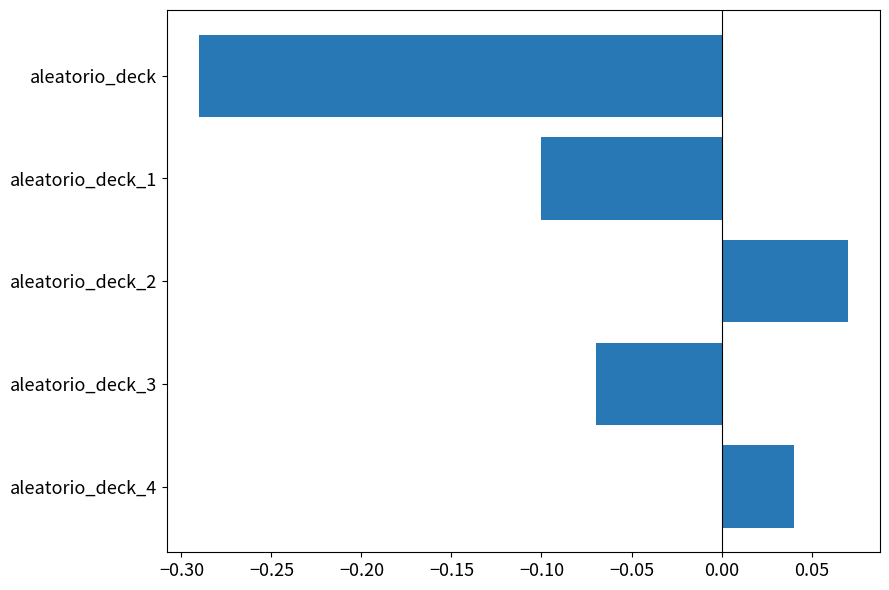

How many categories are shown in the chart?

5